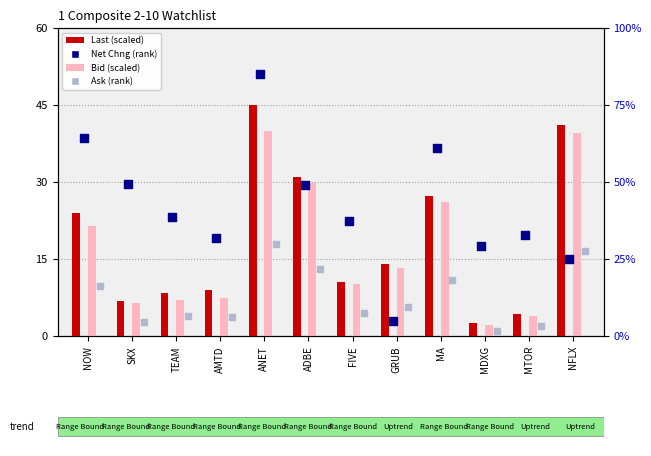

Which series has the largest Y range (max minus min)?

Net Chng (rank)